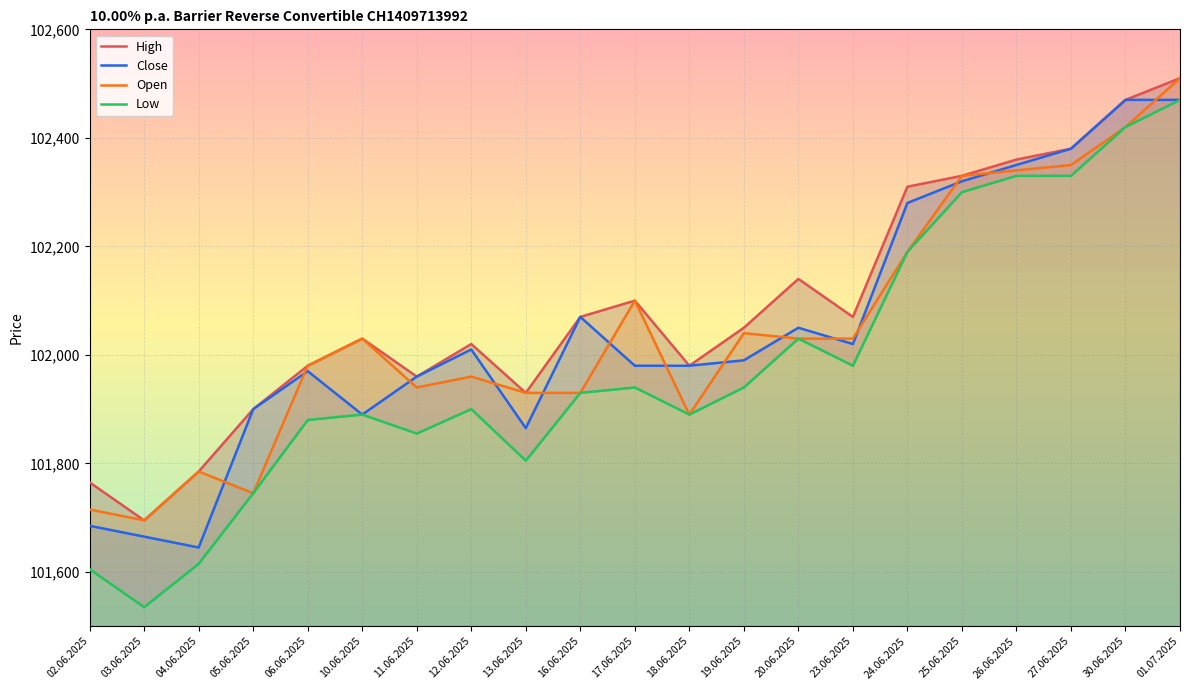

How many lines are shown in the chart?

4